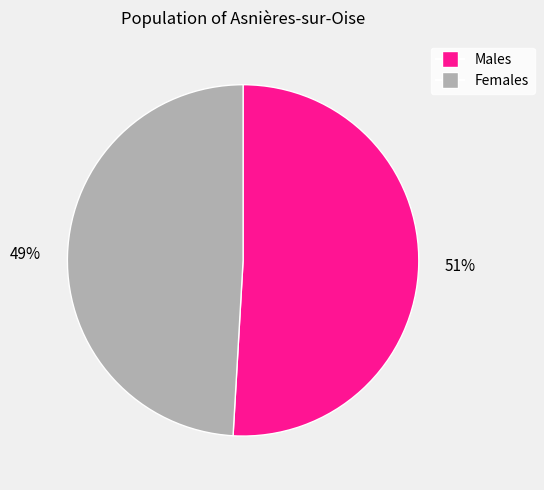

To the nearest percent, what is the difference between the 49% and 51% slice percentages?

2%